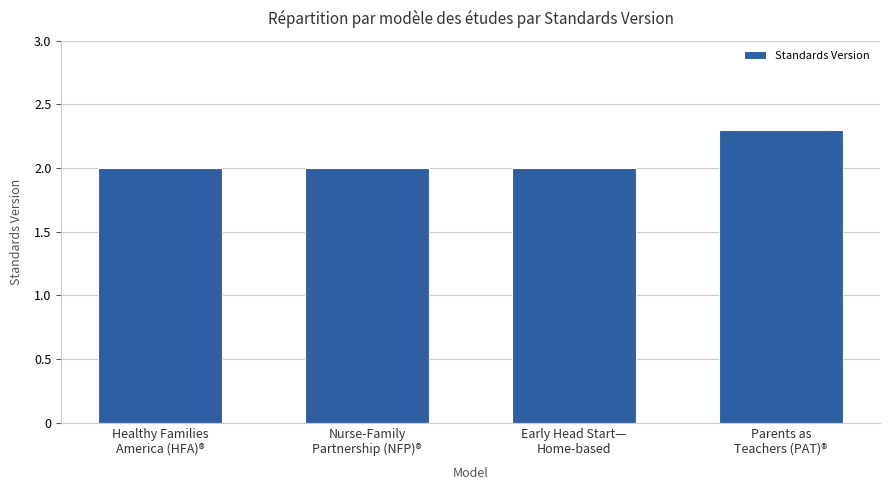

At which category does the chart reach its peak across all series?

Parents as
Teachers (PAT)®